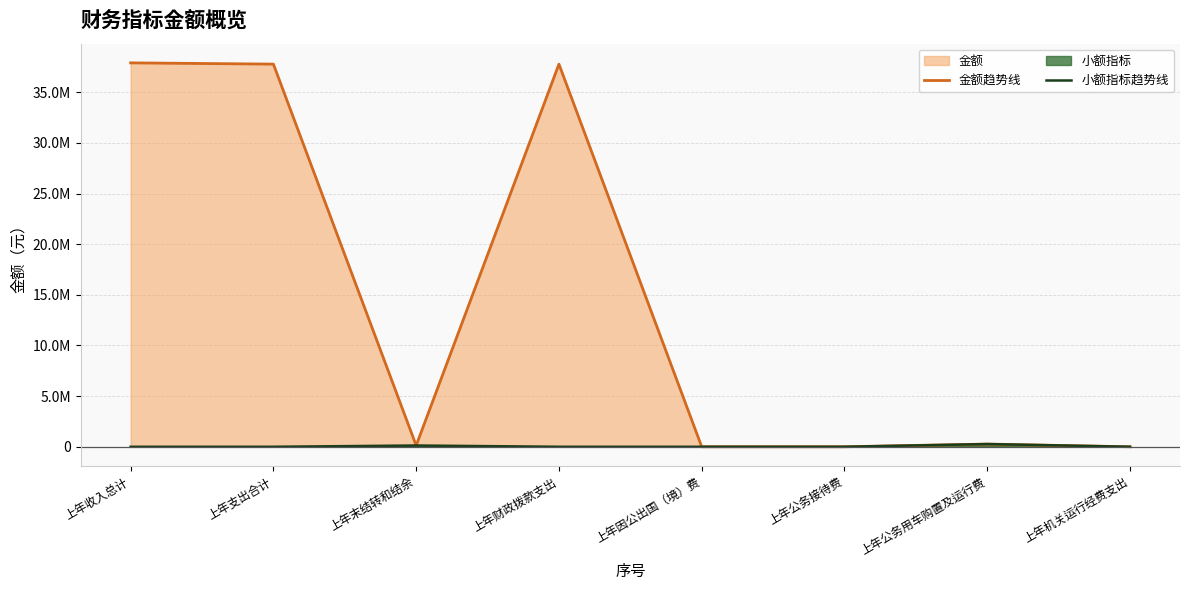

Where does the 金额趋势线 series first go above 266578?

上年收入总计